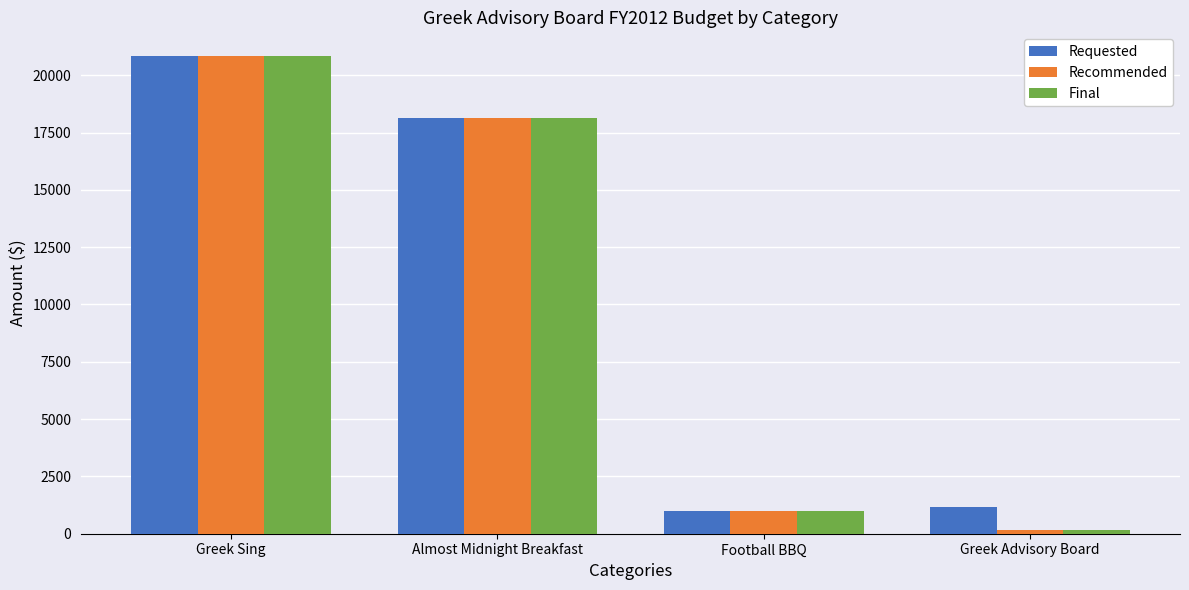

What is the label of the 2nd bar from the right?

Football BBQ